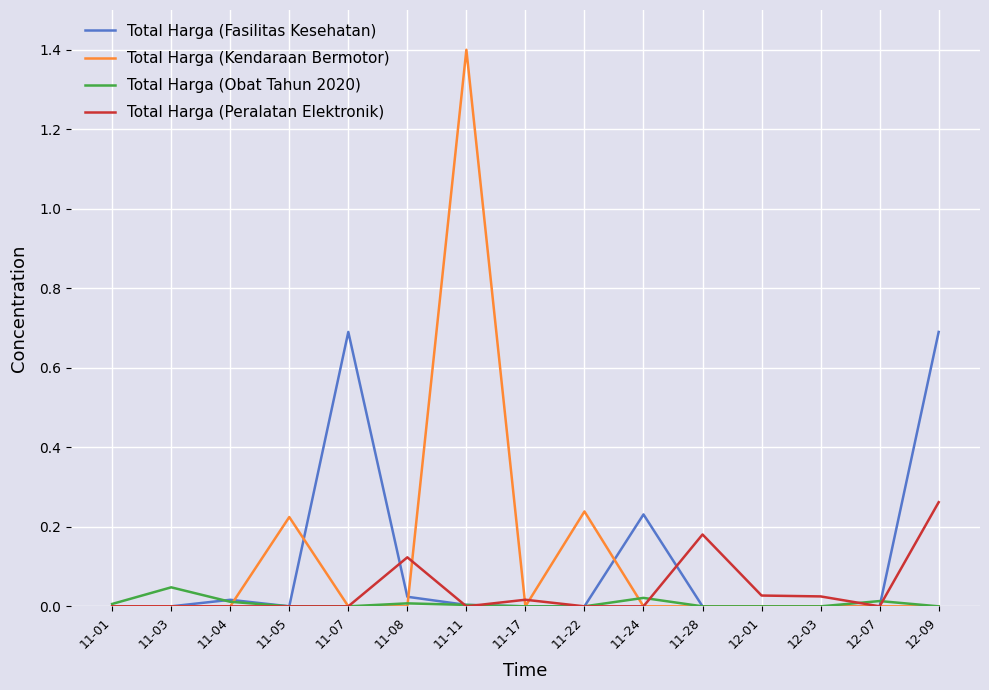

What is the spread (max minus min) of values at 11-07?

0.7